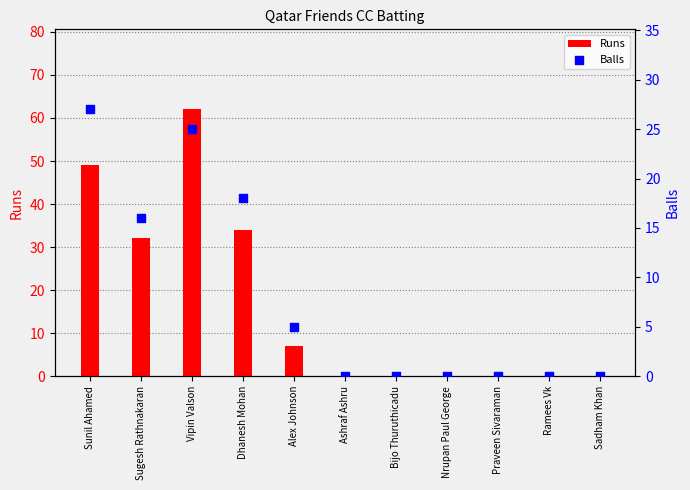

What are all the series names shown in the legend?

Runs, Balls